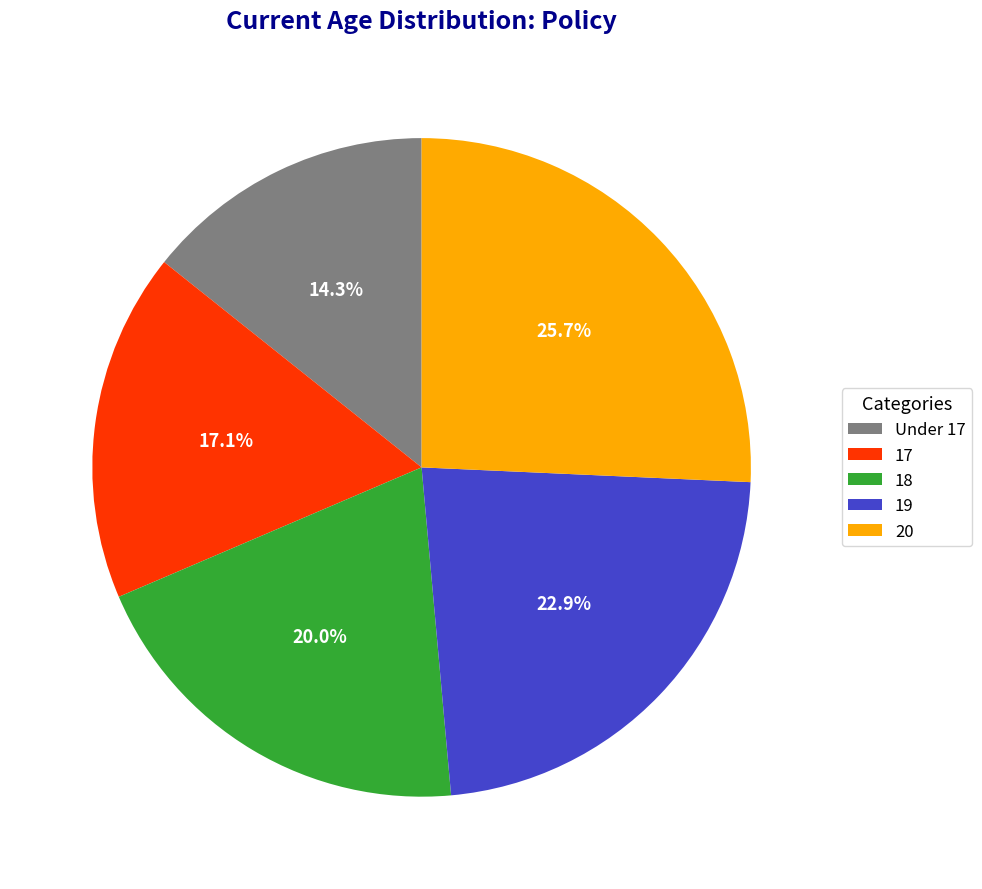

Which slice is the smallest?

Under 17